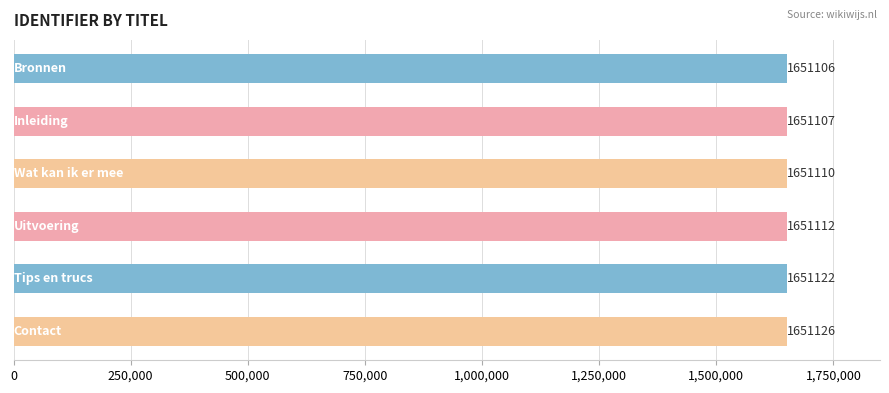

What is the difference between the second highest and second lowest values?

15